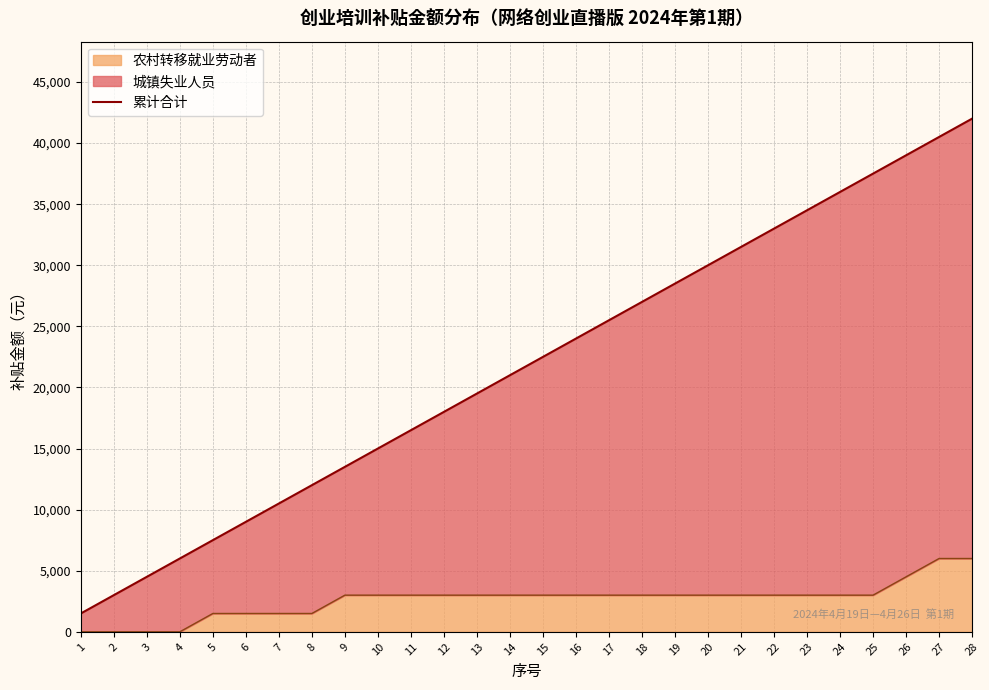

How many data points are less than 22500?

14